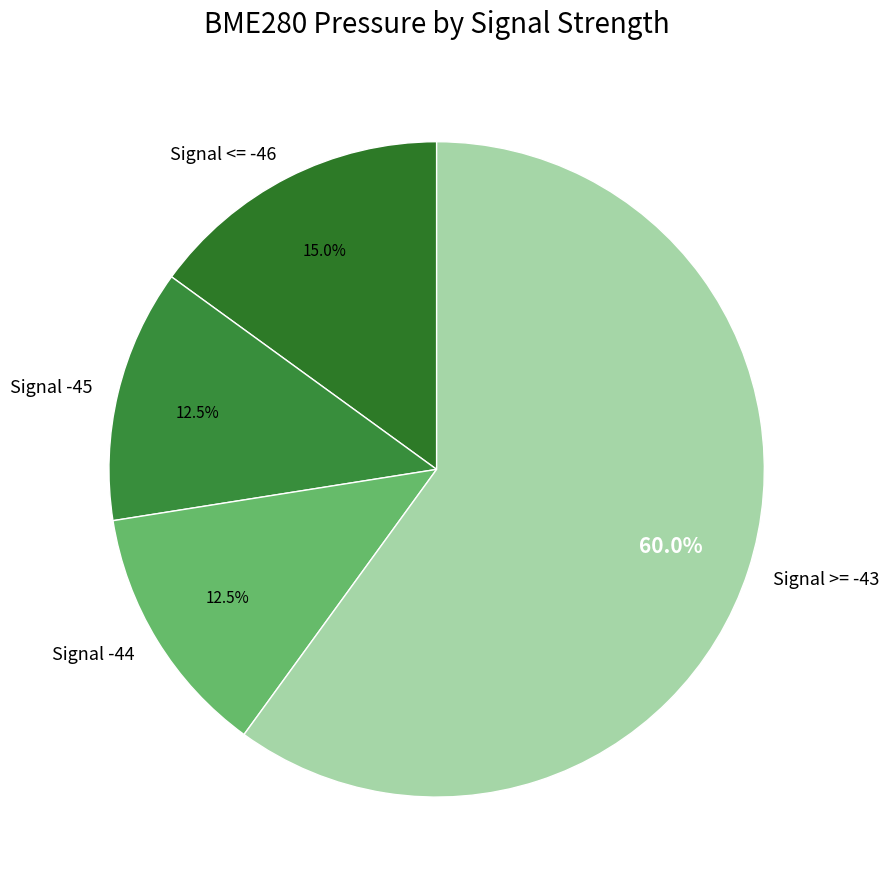

Which category has the biggest portion of the pie?

Signal >= -43